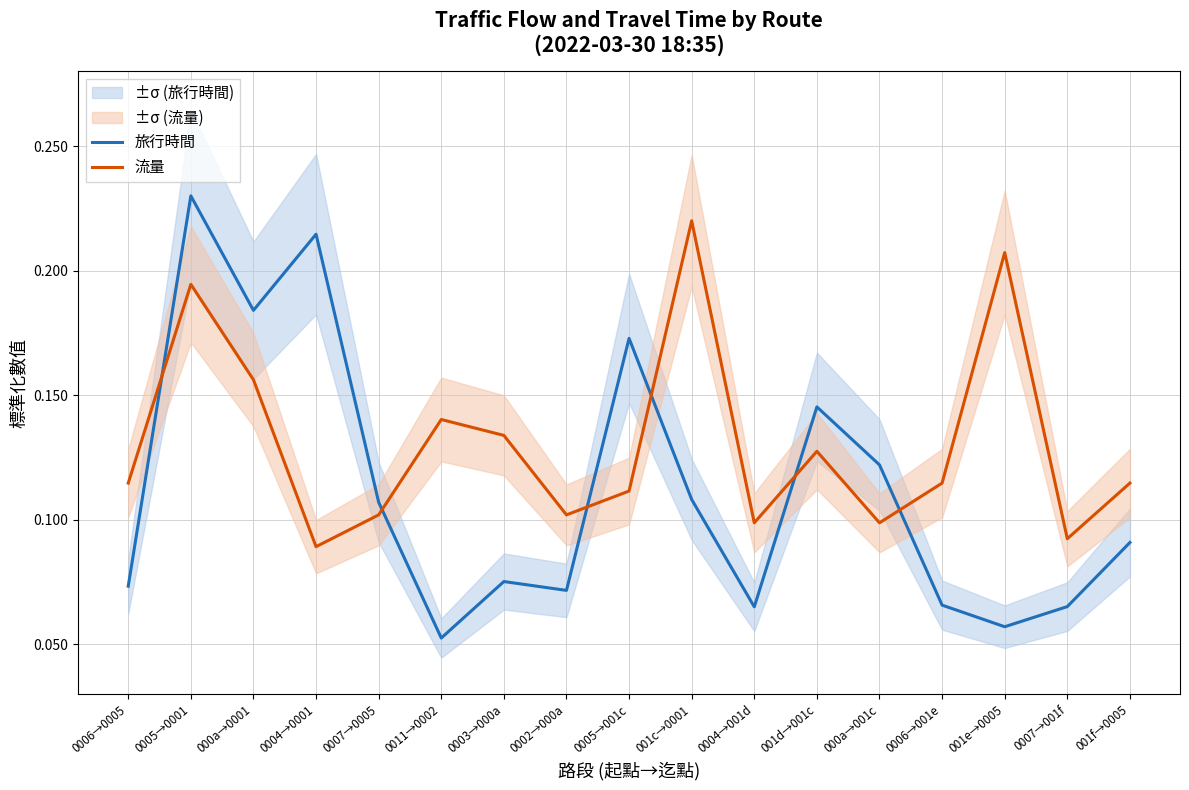

What is the minimum value shown in the chart?

0.1